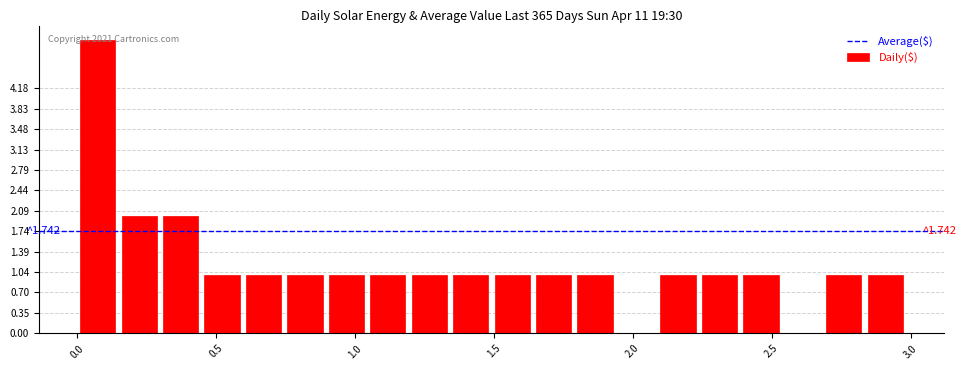

Read against the x-axis, roughly where is the centre of the tallest bar?

0.05